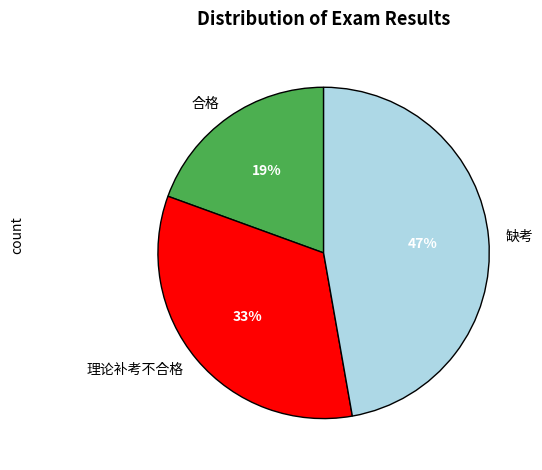

Is it true that 合格 is 31% of the pie?

False